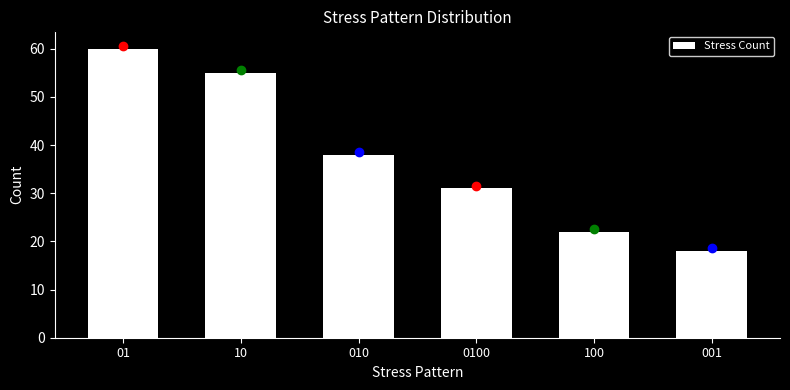

Reading right to left, transcribe all the data shown in this chart.

001=18	100=22	0100=31	010=38	10=55	01=60